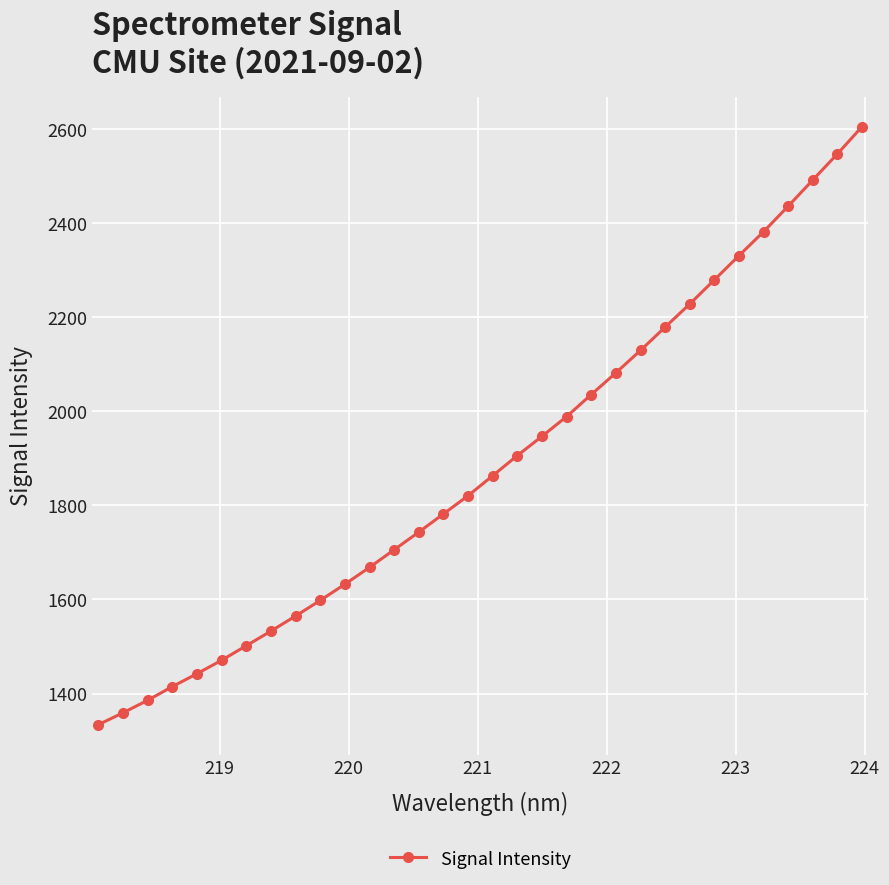

What is the minimum value shown in the chart?

1333.7